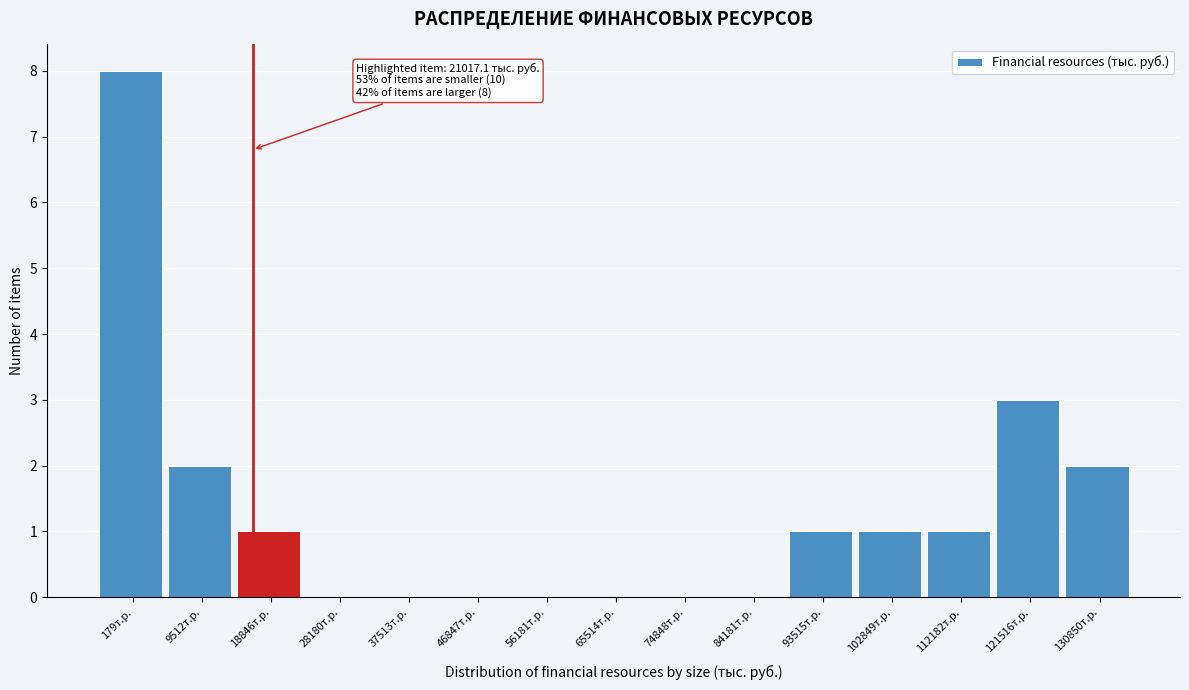

Reading left to right, list all the values displayed in this chart.

179т.р.=8	9512т.р.=2	18846т.р.=1	28180т.р.=0	37513т.р.=0	46847т.р.=0	56181т.р.=0	65514т.р.=0	74848т.р.=0	84181т.р.=0	93515т.р.=1	102849т.р.=1	112182т.р.=1	121516т.р.=3	130850т.р.=2